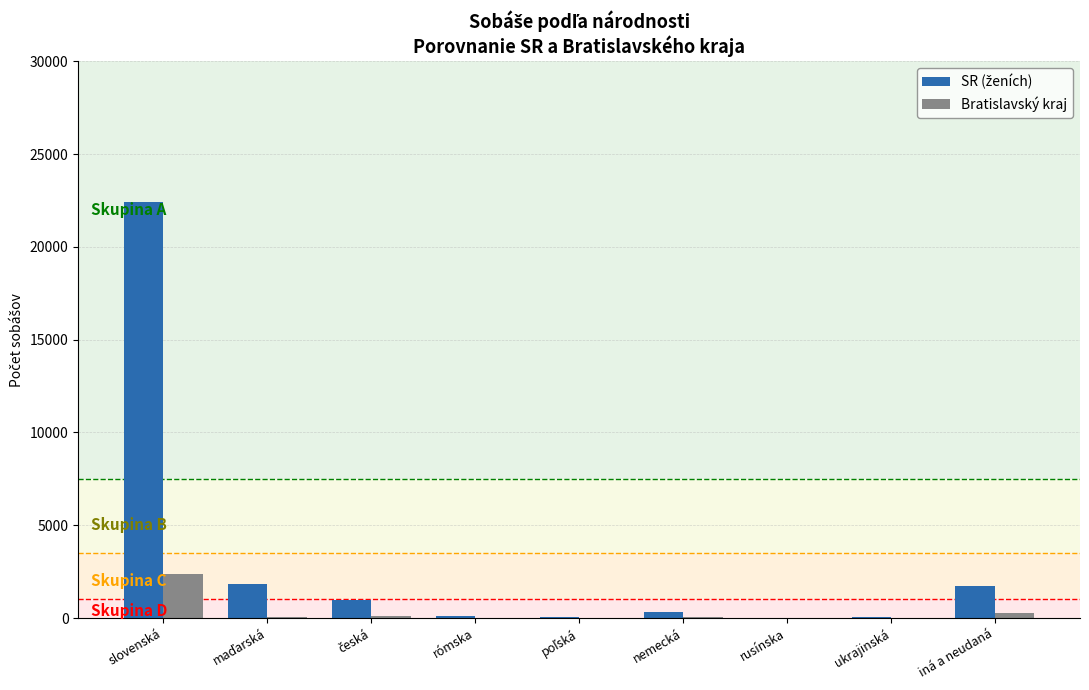

At which category is the sum across all series the highest?

slovenská